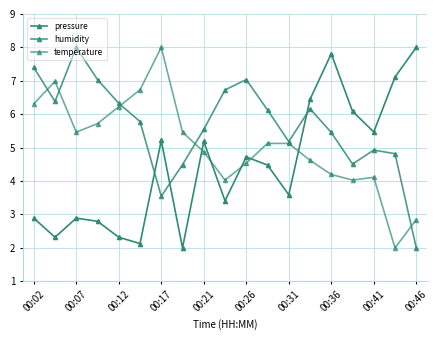

How many lines are shown in the chart?

3